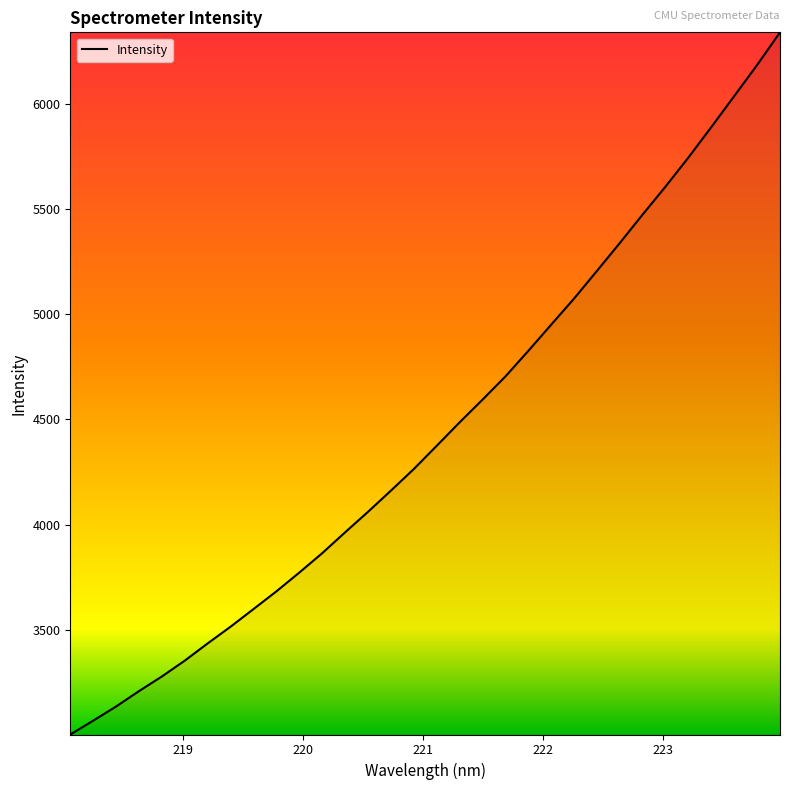

What is the difference between the maximum and minimum values?

3336.8